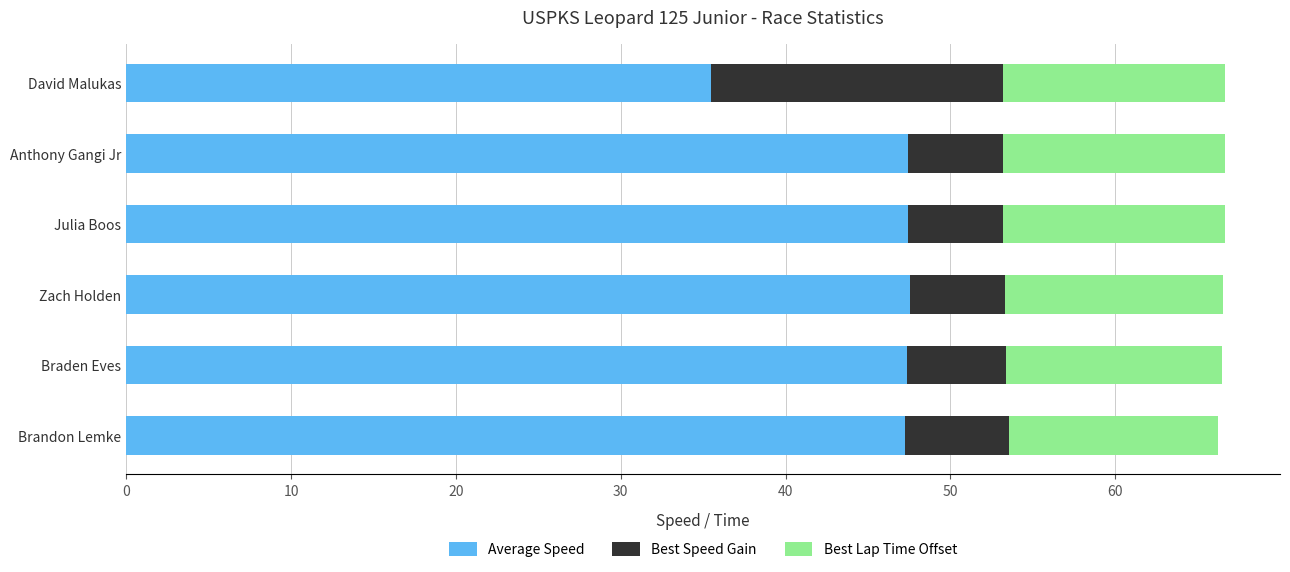

What is the difference between the maximum and minimum values in the Average Speed series?

12.1